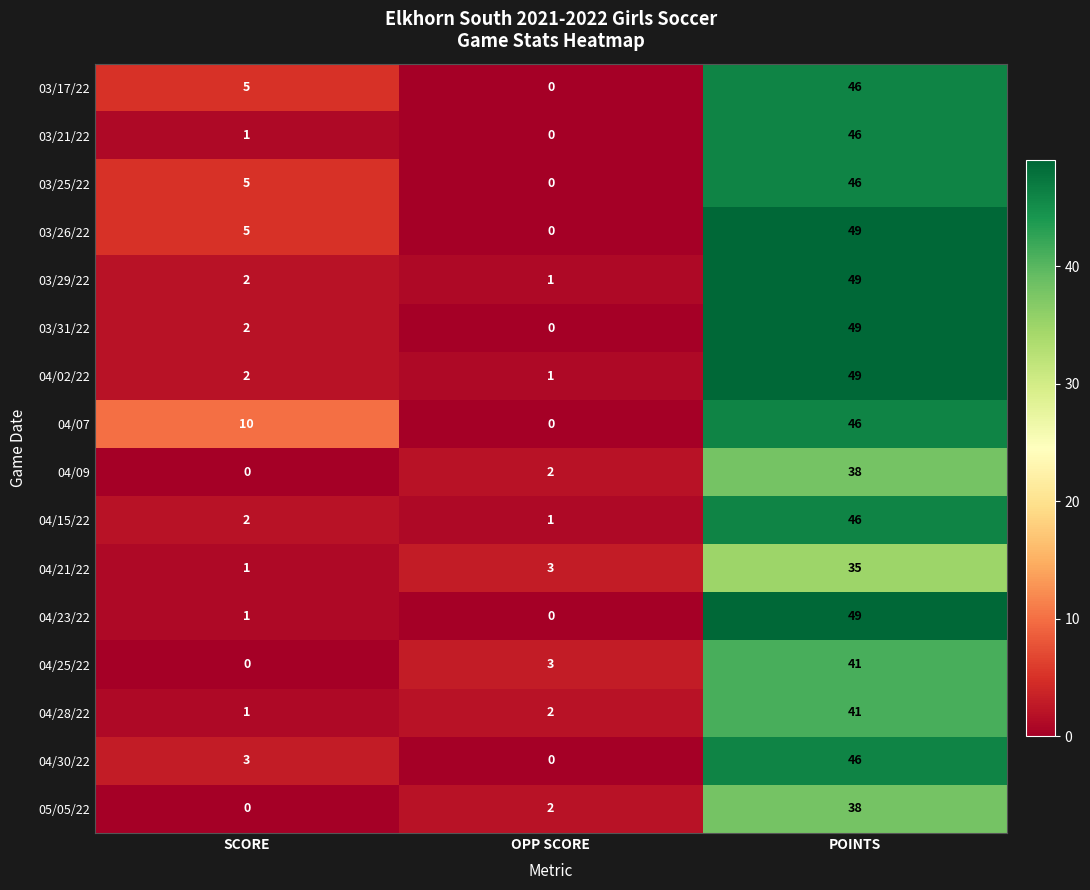

What is the difference between the maximum and second lowest values in the 03/29/22 series?

47